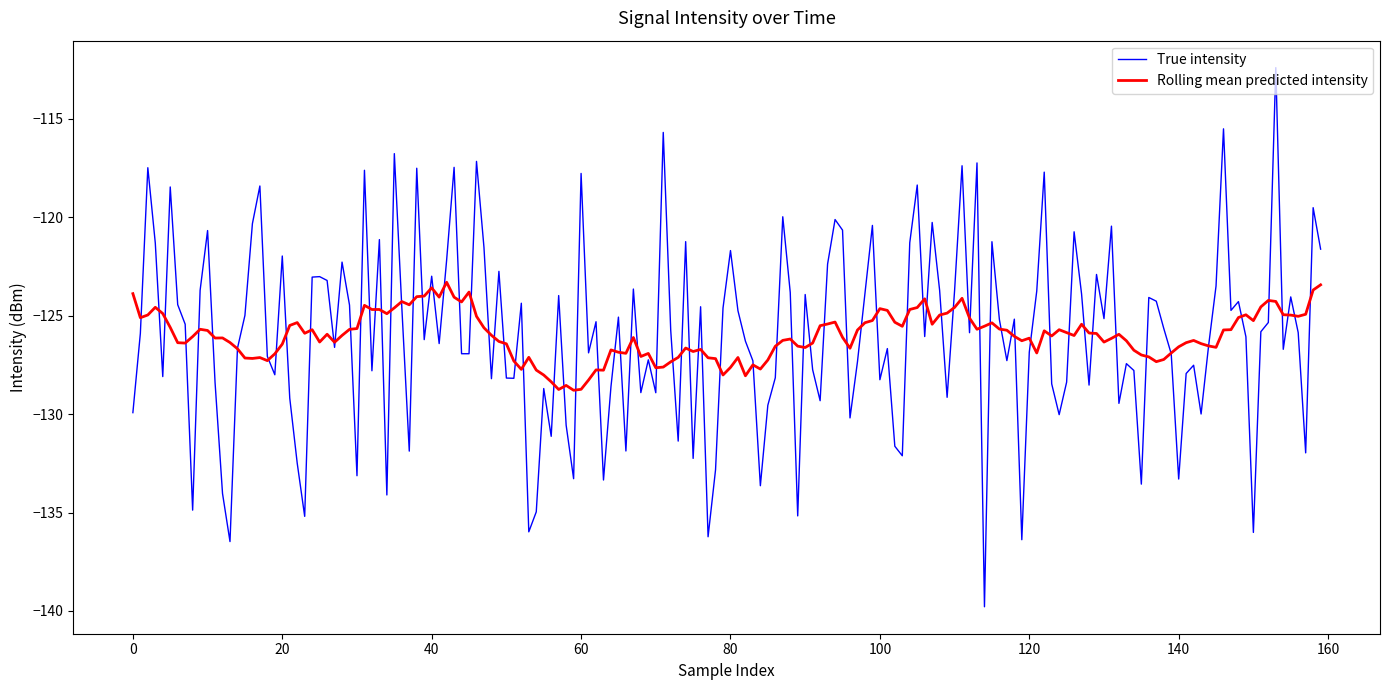

Rank the series by their maximum value, from lowest to highest.

Rolling mean predicted intensity, True intensity